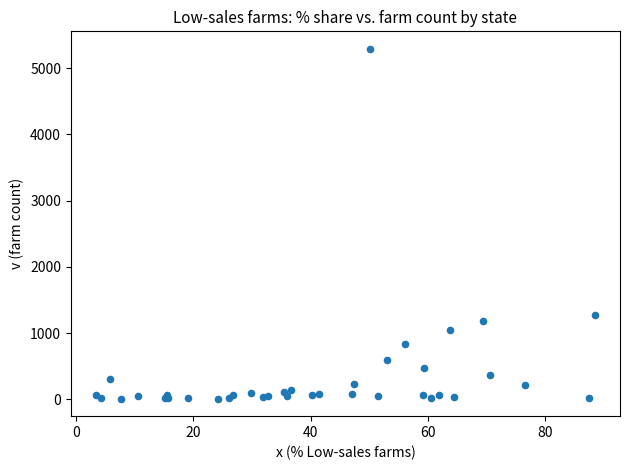

What Y value in the scatter plot is closest to 2651?

1279